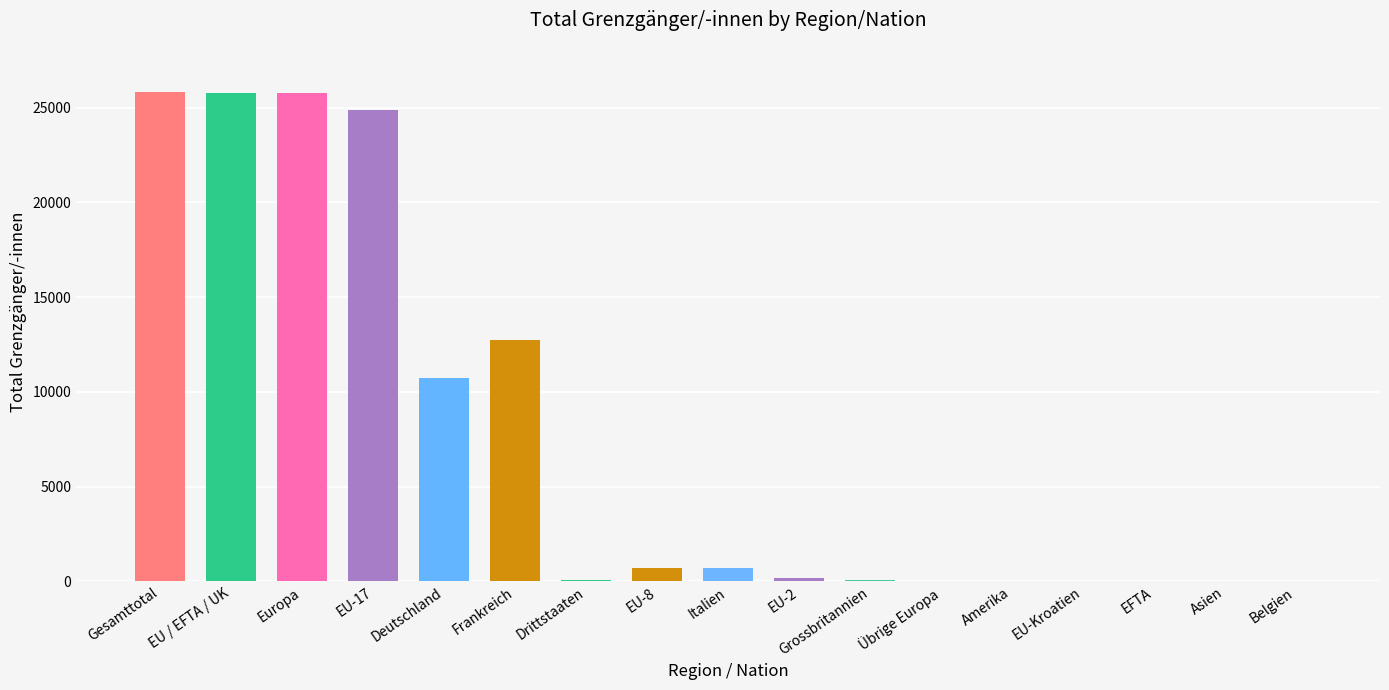

What is the sum of all values?

127625